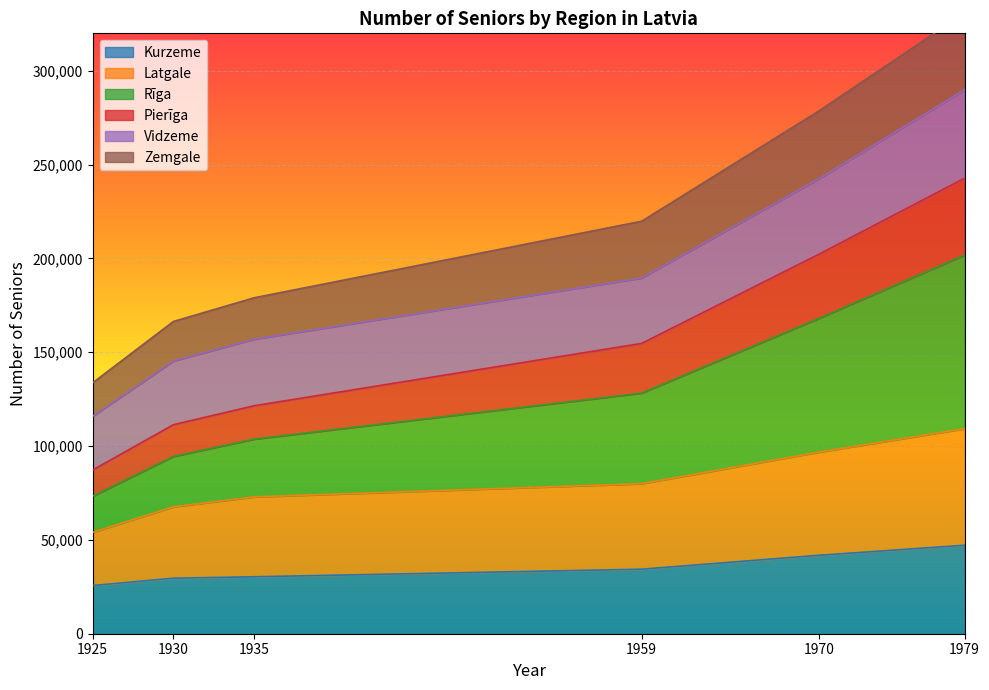

The value of Kurzeme at 1935 is 47217. True or false?

False